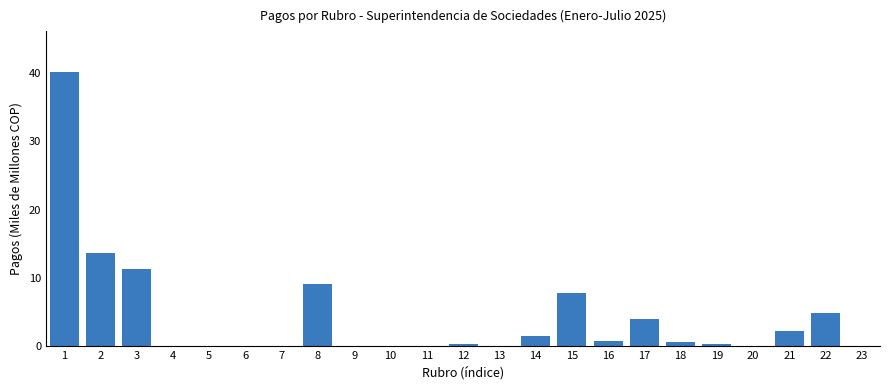

What is the change in value from 2 to 4?

-13.7